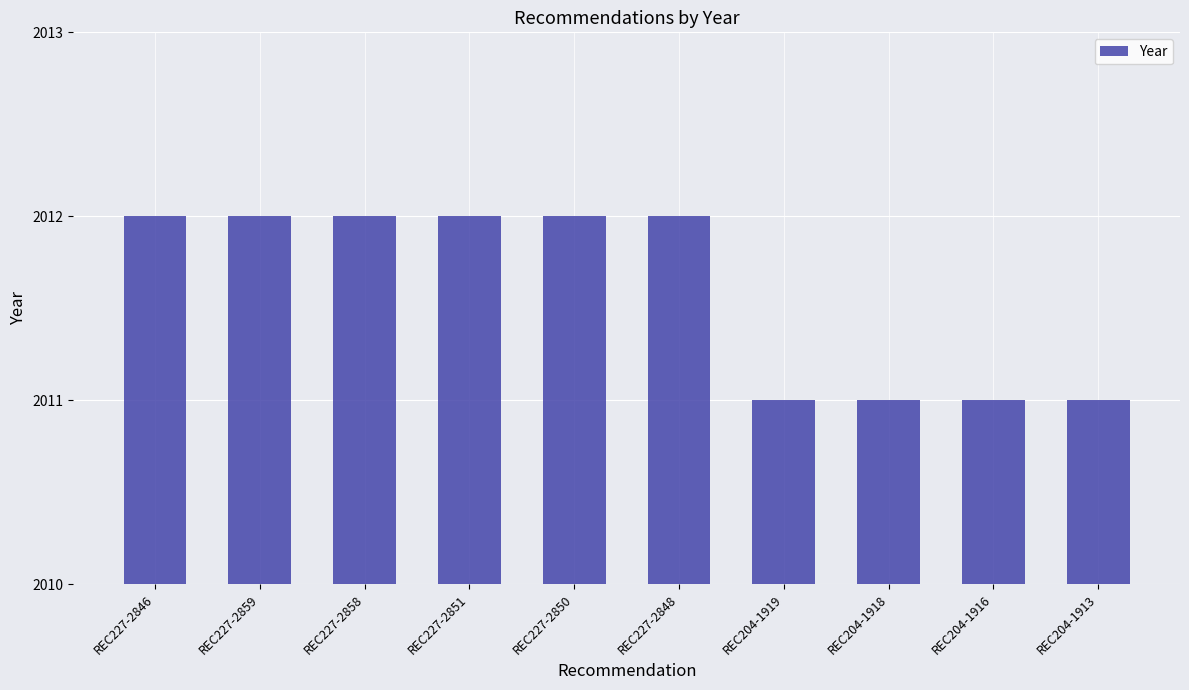

Count the values in the range 2011 to 2012.

10